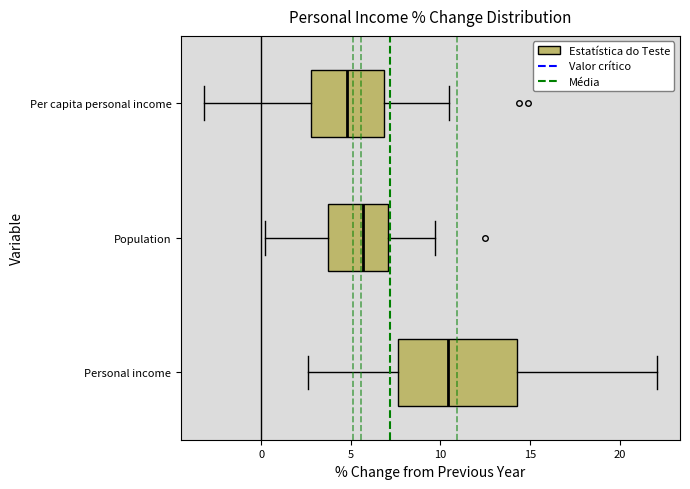

Reading bottom to top, transcribe this box plot: for each box, give where its median line is, the range the box spans, and where its two whiskers end, as read against the x-axis. The values are not printed on the chart, so give them approximately, as read against the axis.

Personal income: median 10.5, box 7.5 to 14.5, whiskers 2.5 to 22.0
Population: median 5.5, box 4.0 to 7.0, whiskers 0.0 to 9.5
Per capita personal income: median 5.0, box 3.0 to 7.0, whiskers -3.0 to 10.5